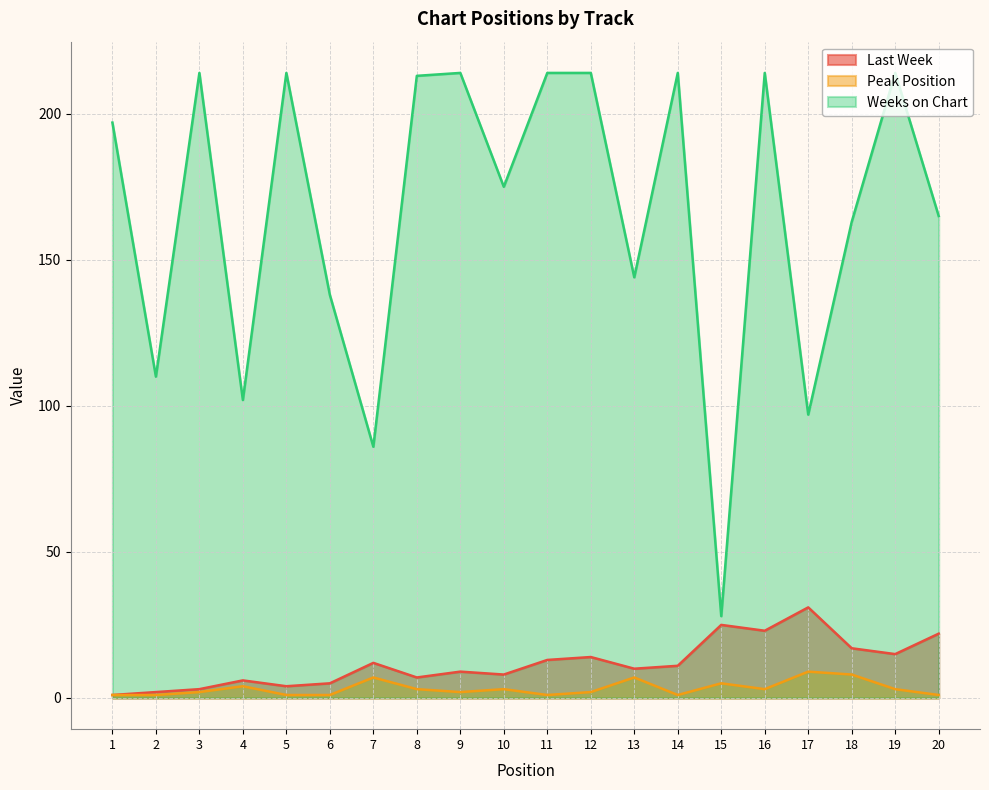

True or false: Last Week and Peak Position cross at least once.

False